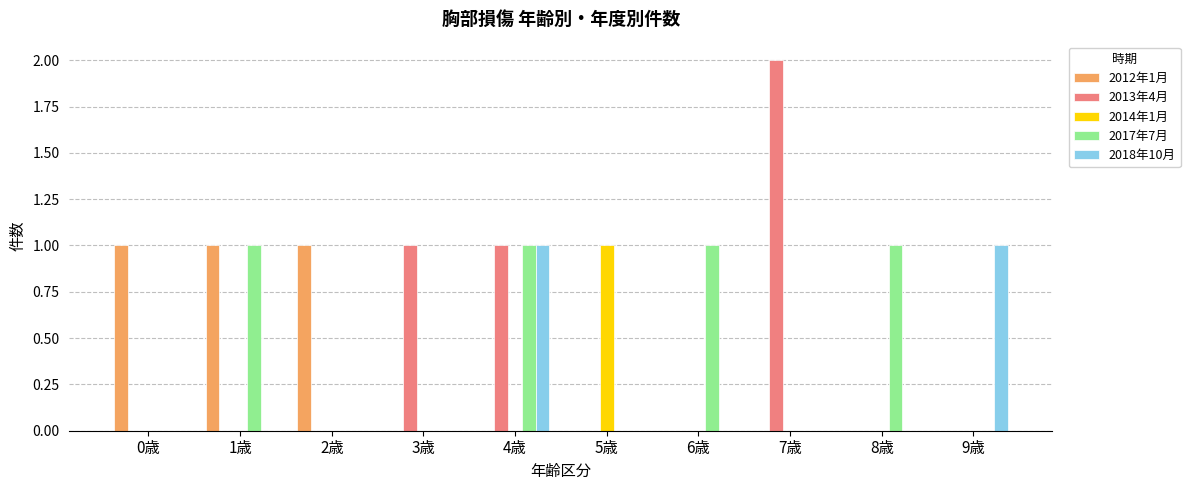

At which category is the sum across all series the highest?

4歳